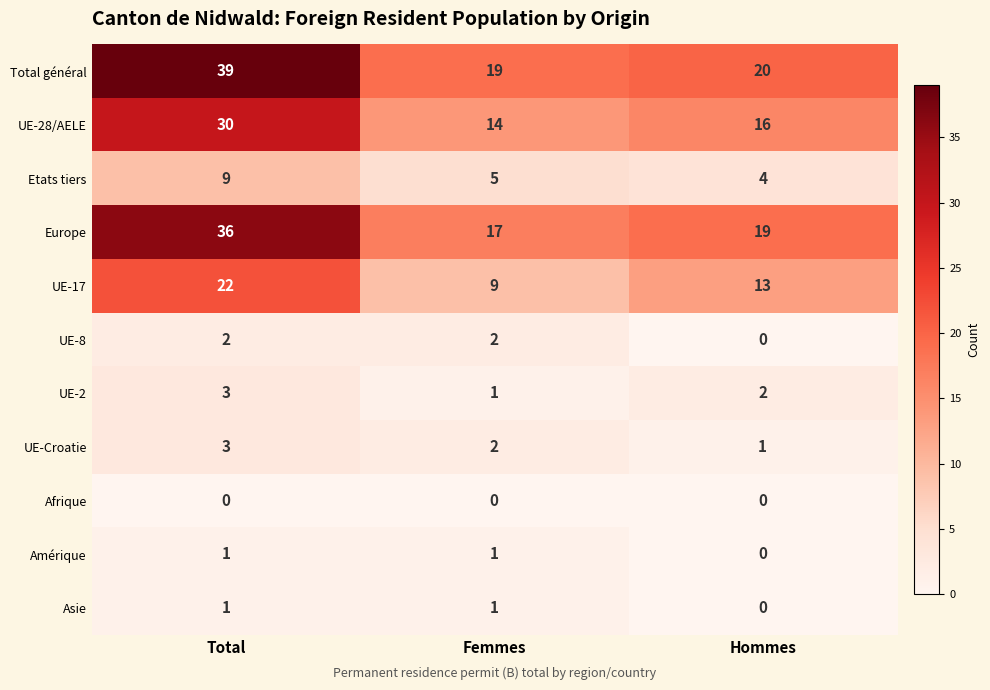

Which series has the largest total across all categories?

Total général